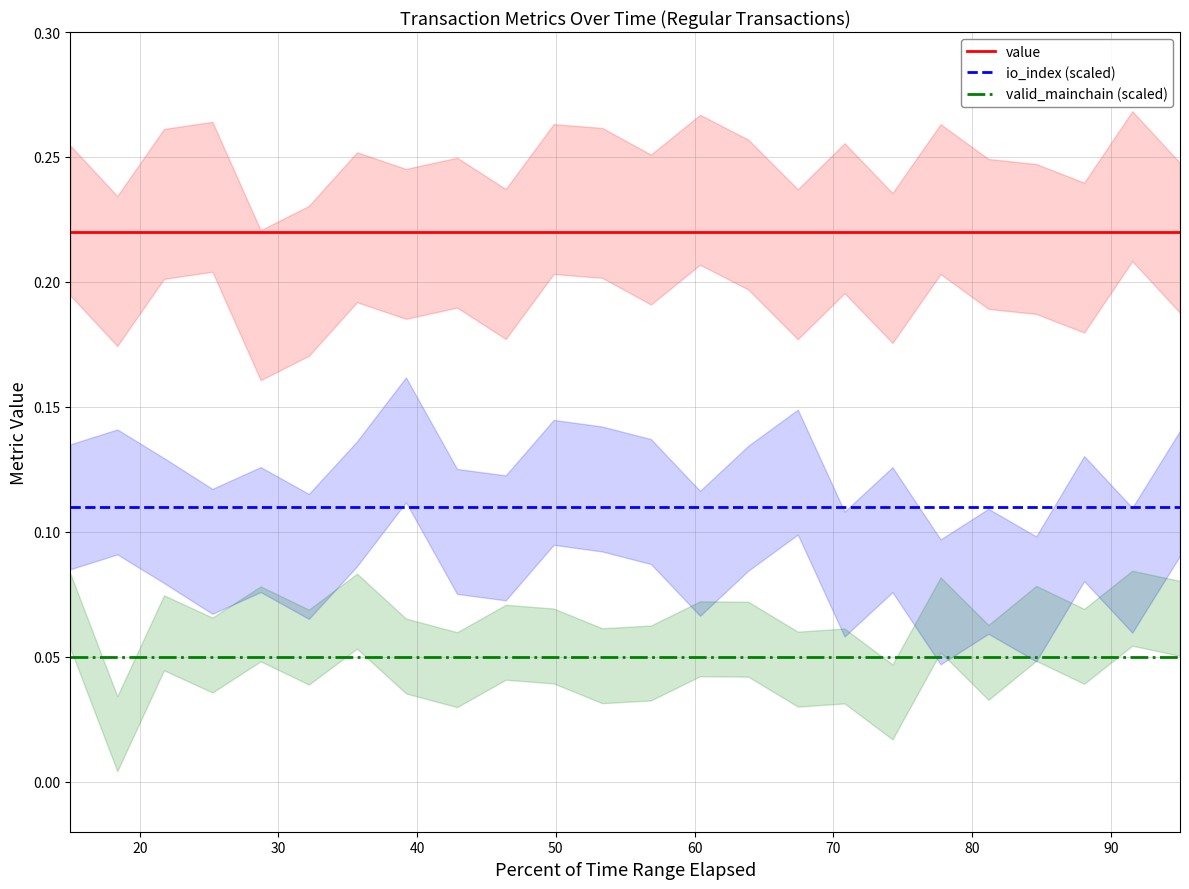

True or false: value and valid_mainchain (scaled) intersect in this chart.

False